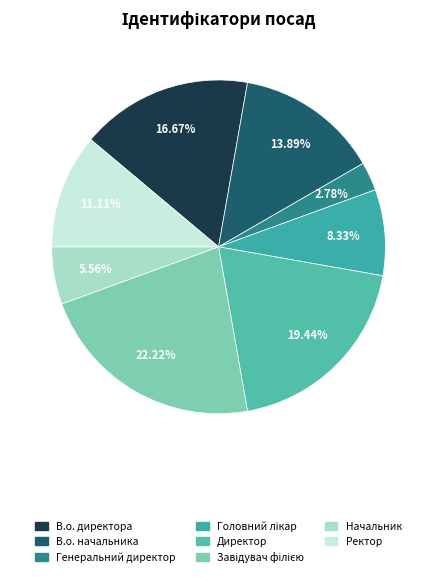

Does В.о. директора account for over 50% of the chart?

No